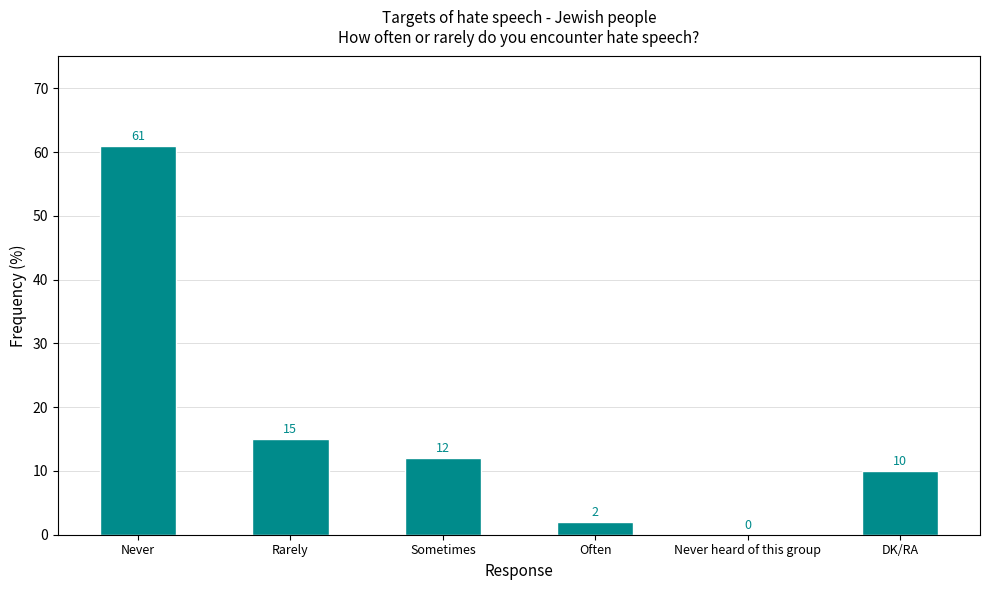

How many distinct data groups are displayed?

1